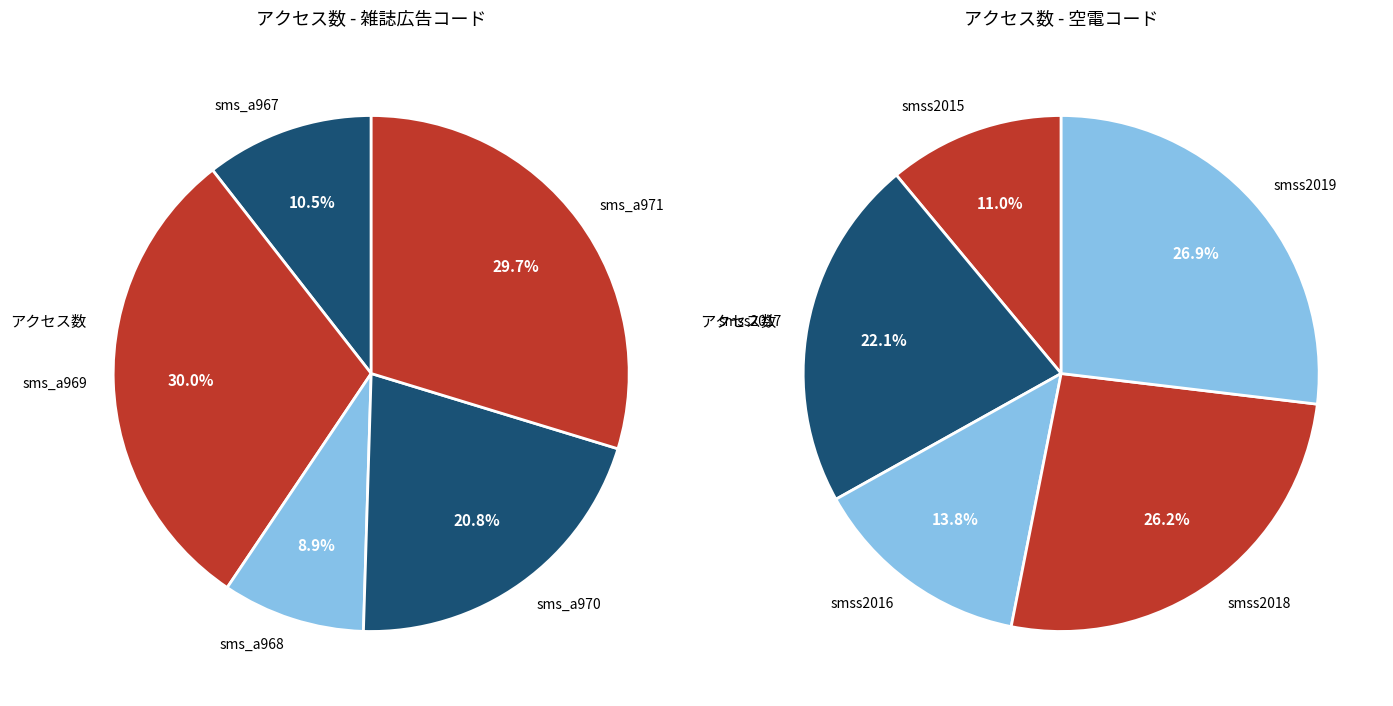

How many slices are in this pie chart?

10